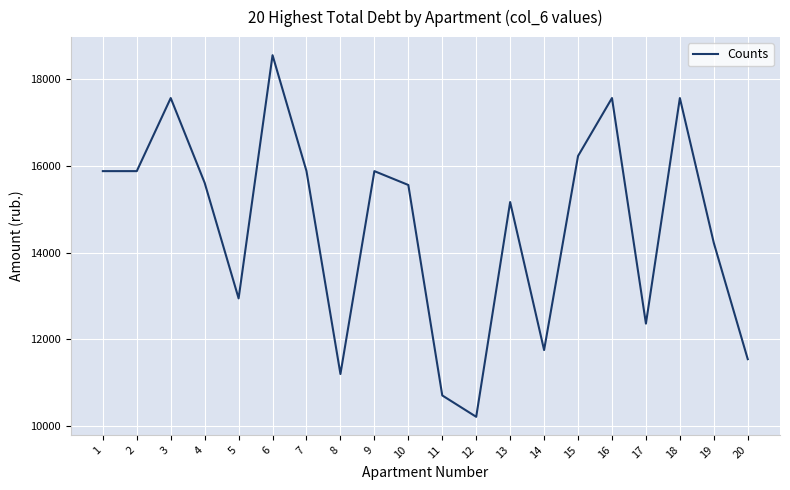

Is it true that the value at 8 is 11196.6?

True